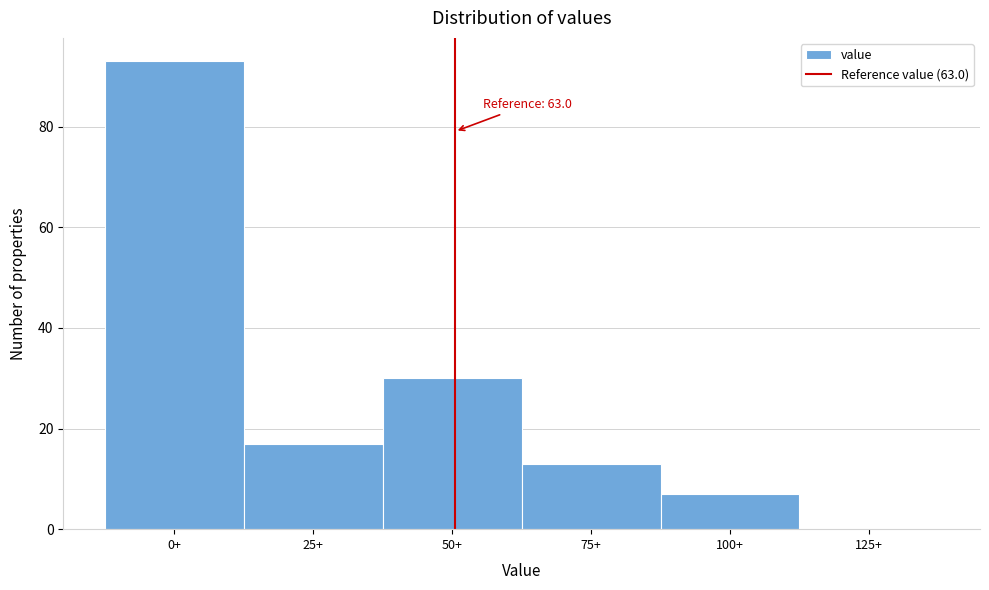

Reading left to right, transcribe all the data shown in this chart.

0+=93	25+=17	50+=30	75+=13	100+=7	125+=0